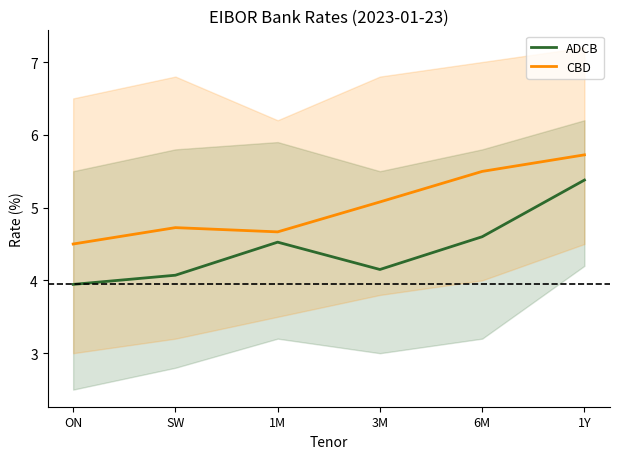

How many values in the CBD series are below 5?

3